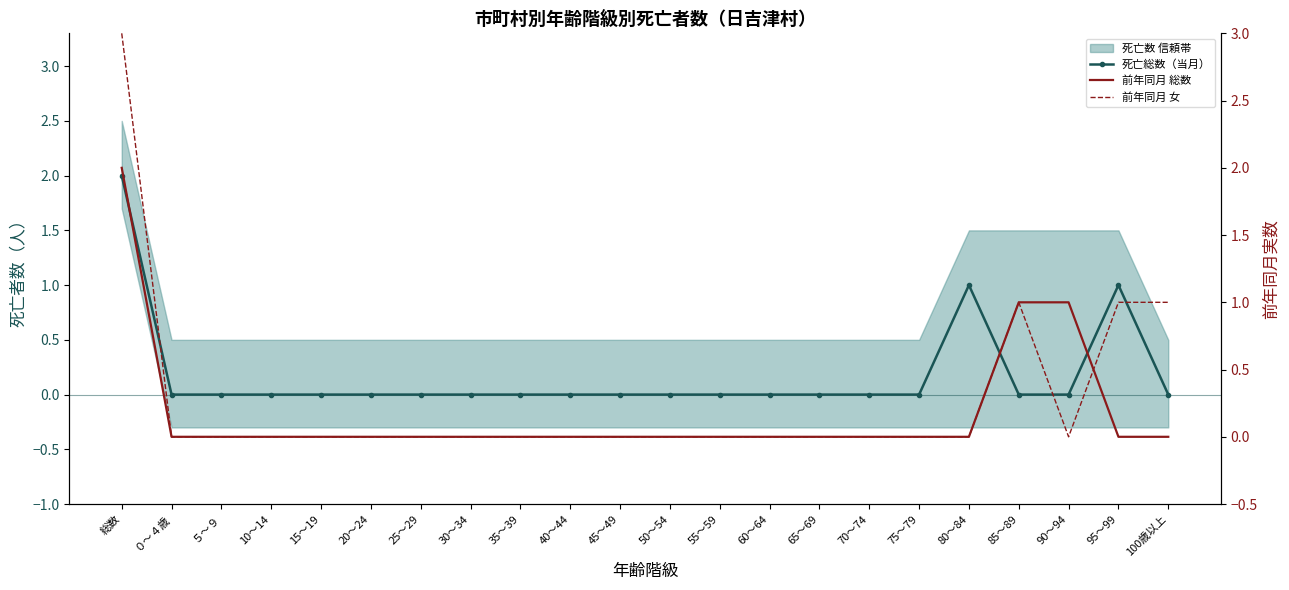

At how many categories does at least one series exceed 1?

1